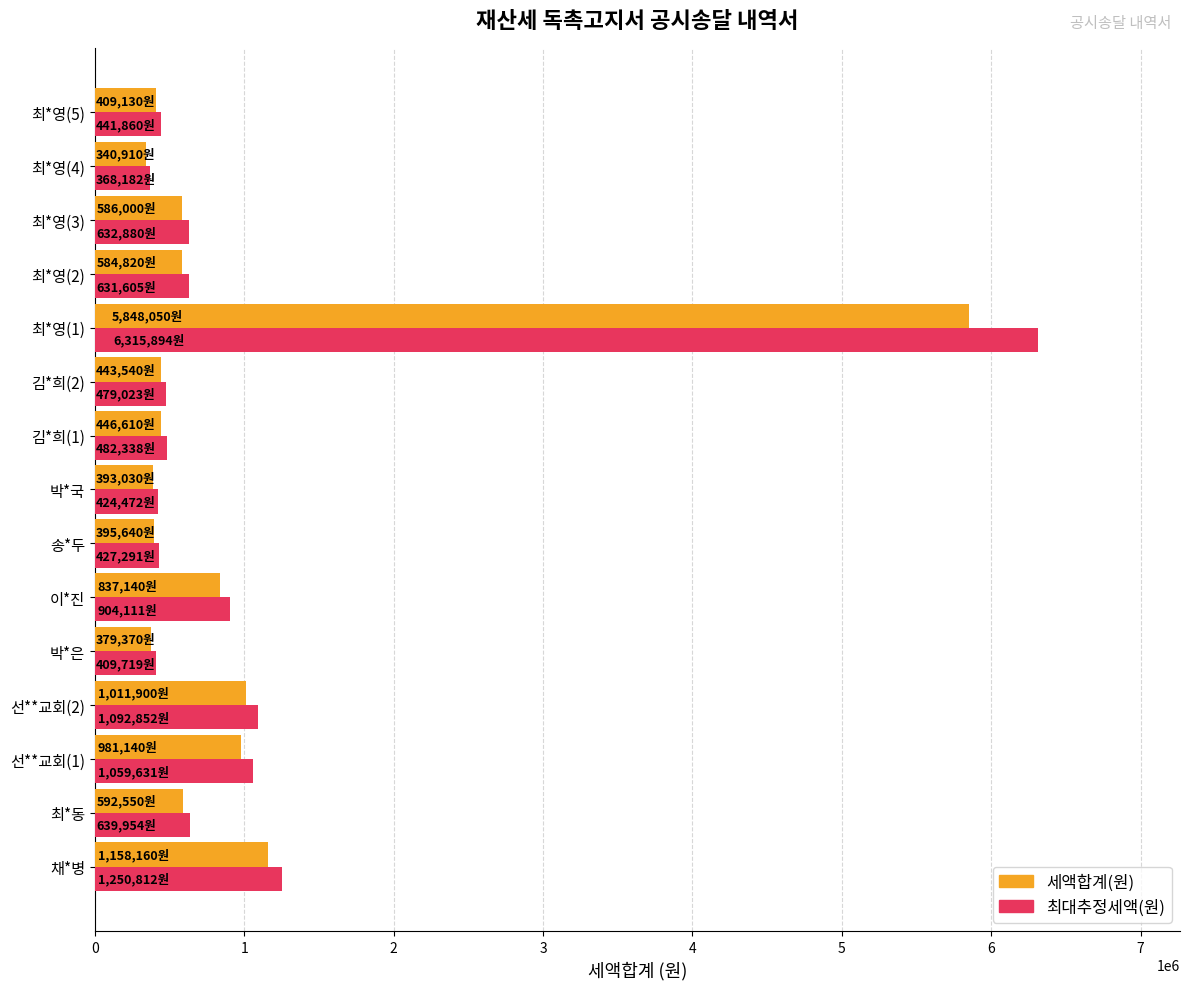

At which category does the chart reach its peak across all series?

최*영(1)